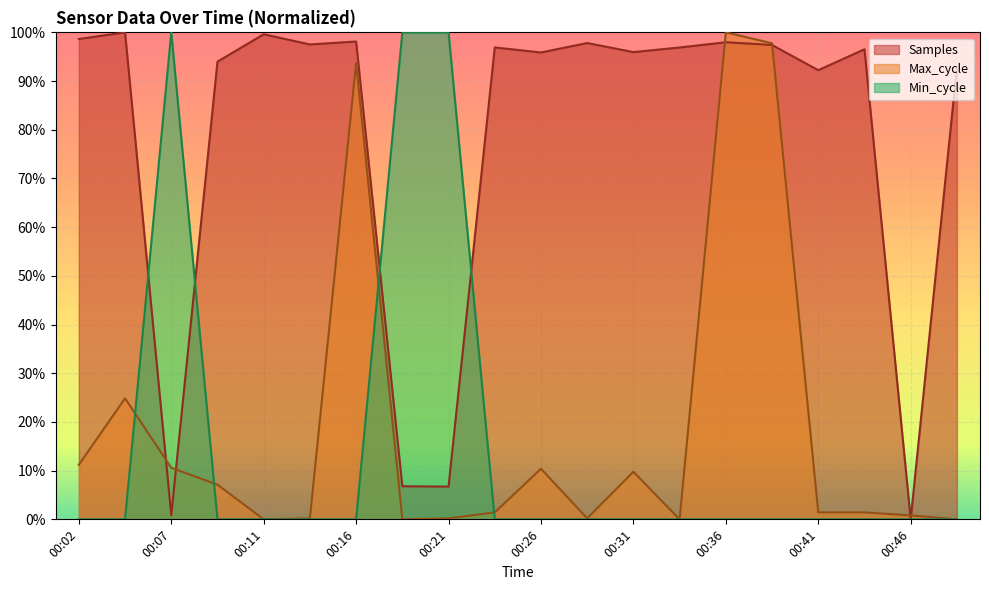

Reading left to right, extract all data points from this chart.

Samples: 98.6	100.0	0.8	94.0	99.6	97.5	98.1	6.8	6.7	96.9	95.9	97.8	95.9	96.9	98.0	97.4	92.2	96.5	0.0	92.8
Max_cycle: 11.2	24.8	10.6	7.1	0.0	0.2	93.7	0.0	0.2	1.4	10.4	0.2	9.8	0.0	100.0	97.8	1.4	1.4	0.8	0.0
Min_cycle: 0.0	0.0	100.0	0.0	0.0	0.0	0.0	100.0	100.0	0.0	0.0	0.0	0.0	0.0	0.0	0.0	0.0	0.0	0.0	0.0